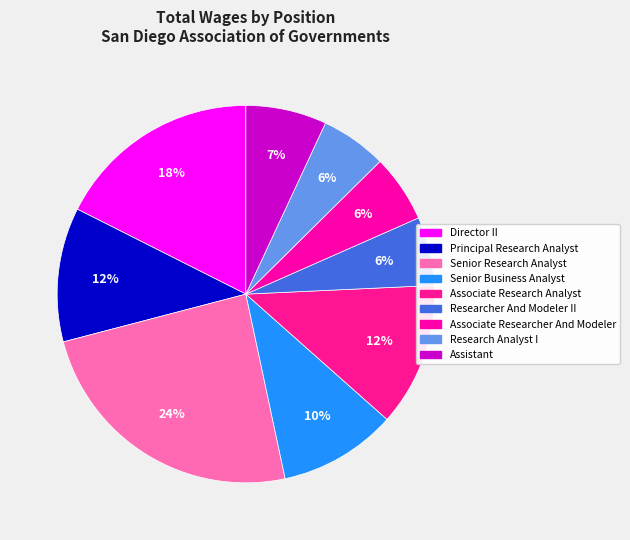

To the nearest percent, what is the combined percentage of Associate Research Analyst and Associate Researcher And Modeler?

18%